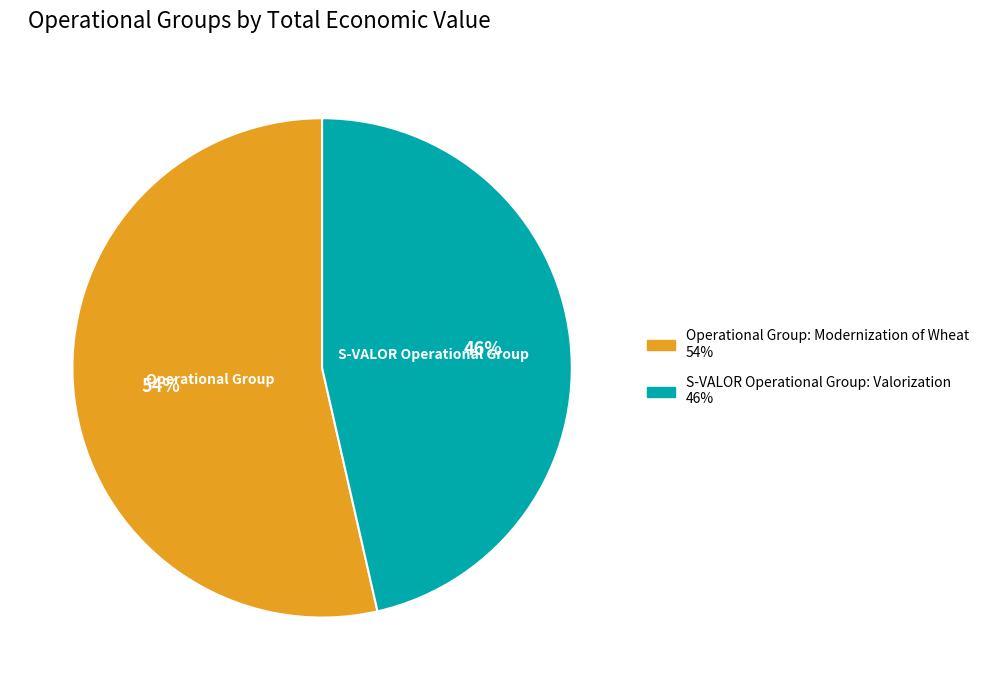

Combined, do S-VALOR Operational Group: Valorization and Operational Group: Modernization of Wheat account for over 50%?

Yes